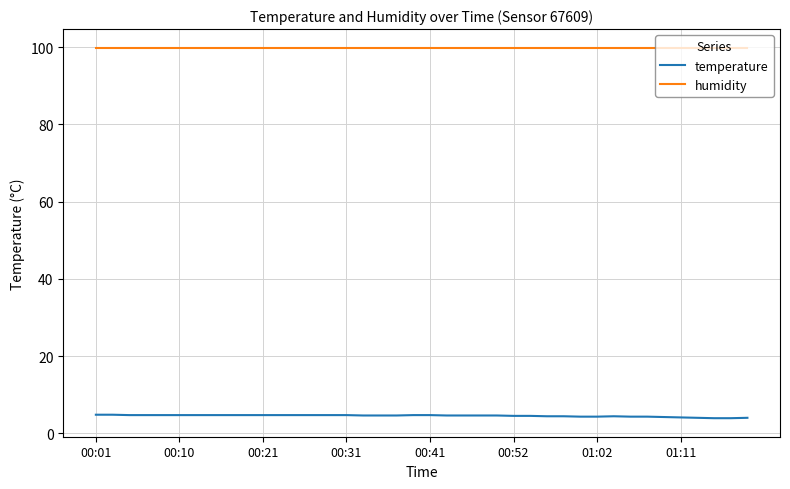

List the series in order of their overall mean, highest first.

humidity, temperature